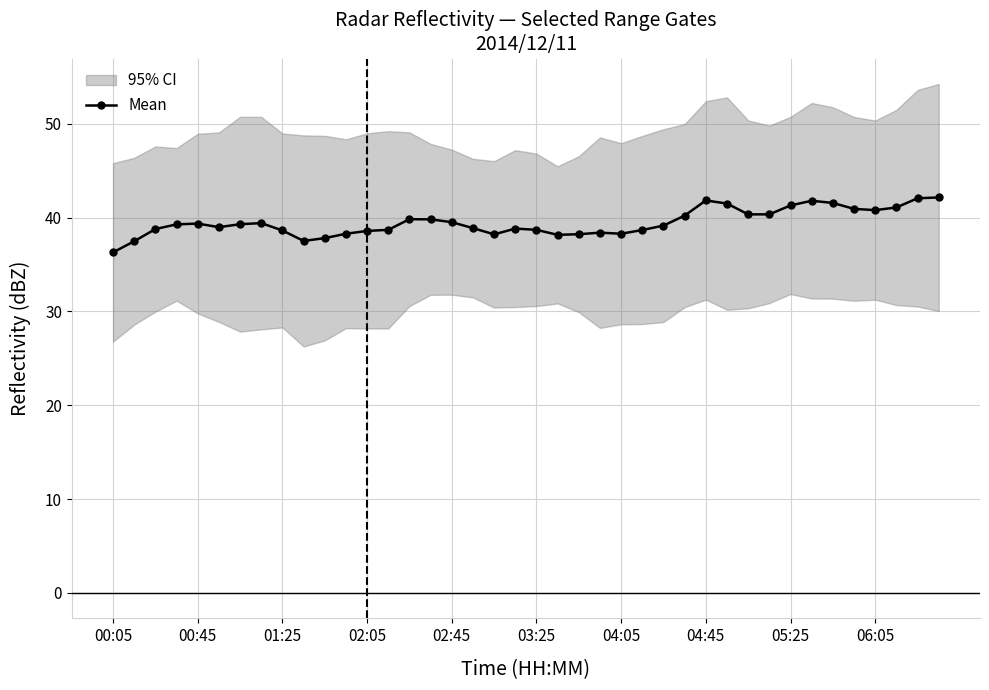

True or false: Mean has more than 1 points higher than both neighbors.

True